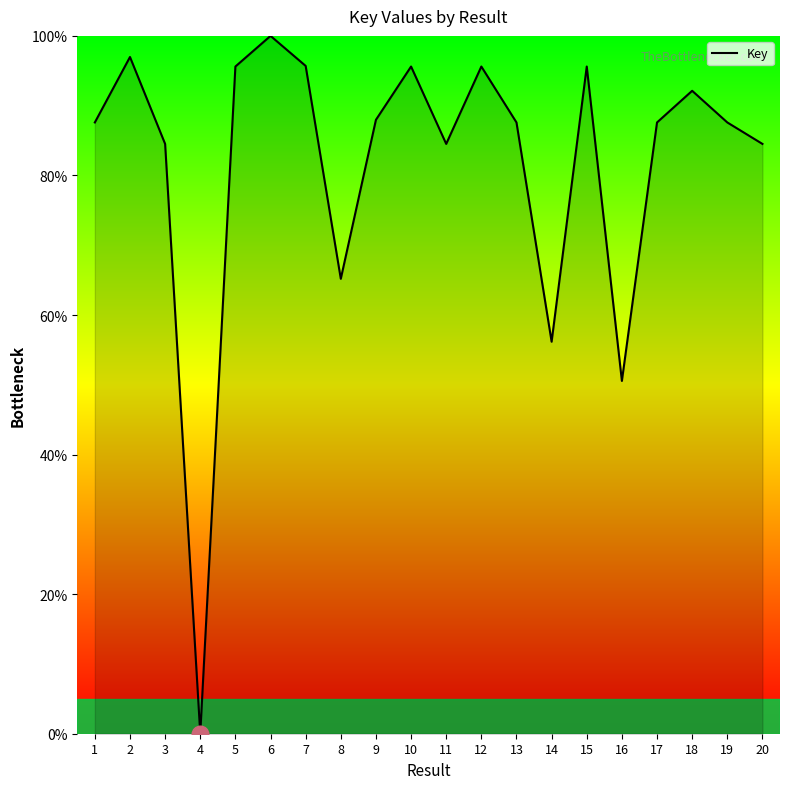

Which category has the lowest value across all series?

4